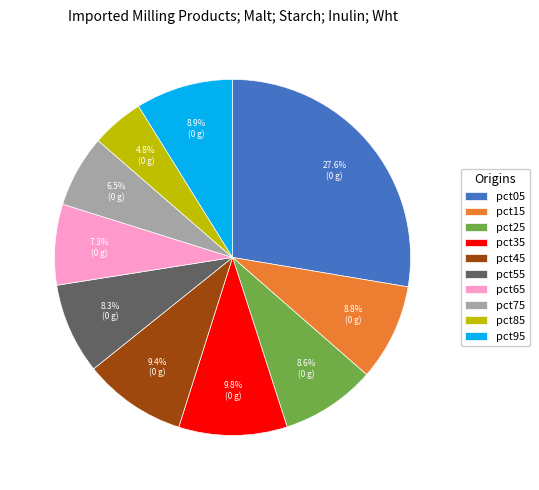

To the nearest percent, what portion does pct15 represent?

9%